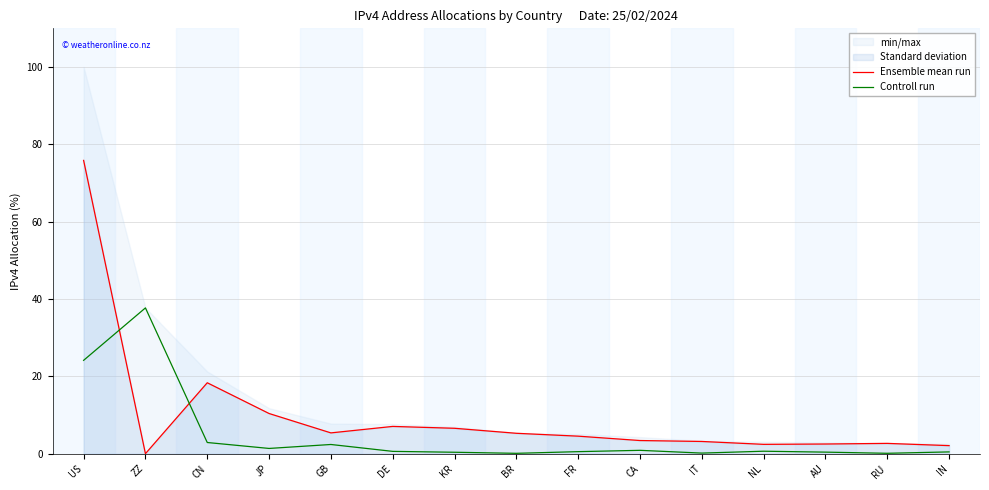

Is it true that Controll run equals 0.3 at CA?

False